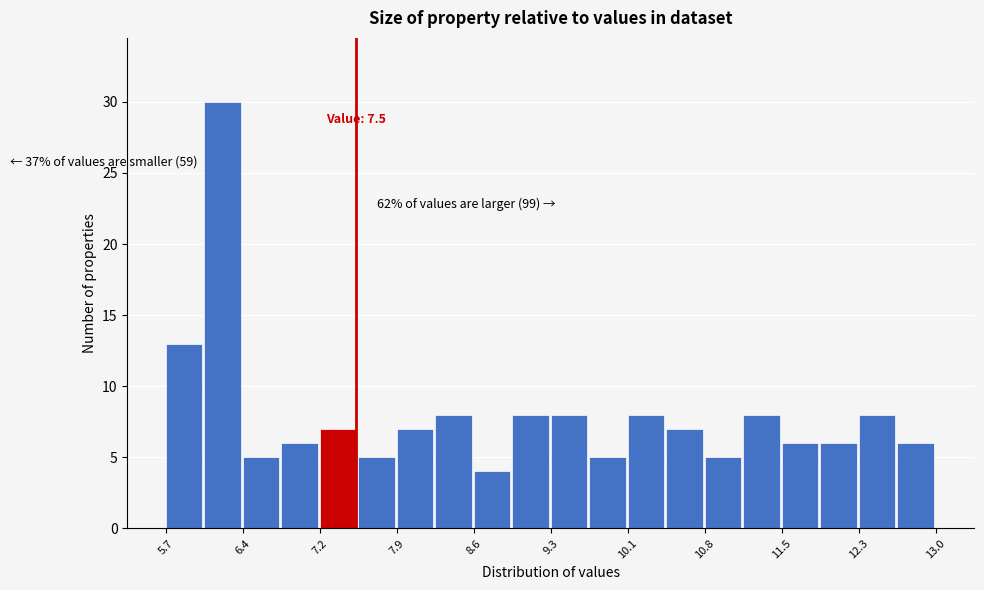

Read against the x-axis, roughly where is the centre of the tallest bar?

6.2